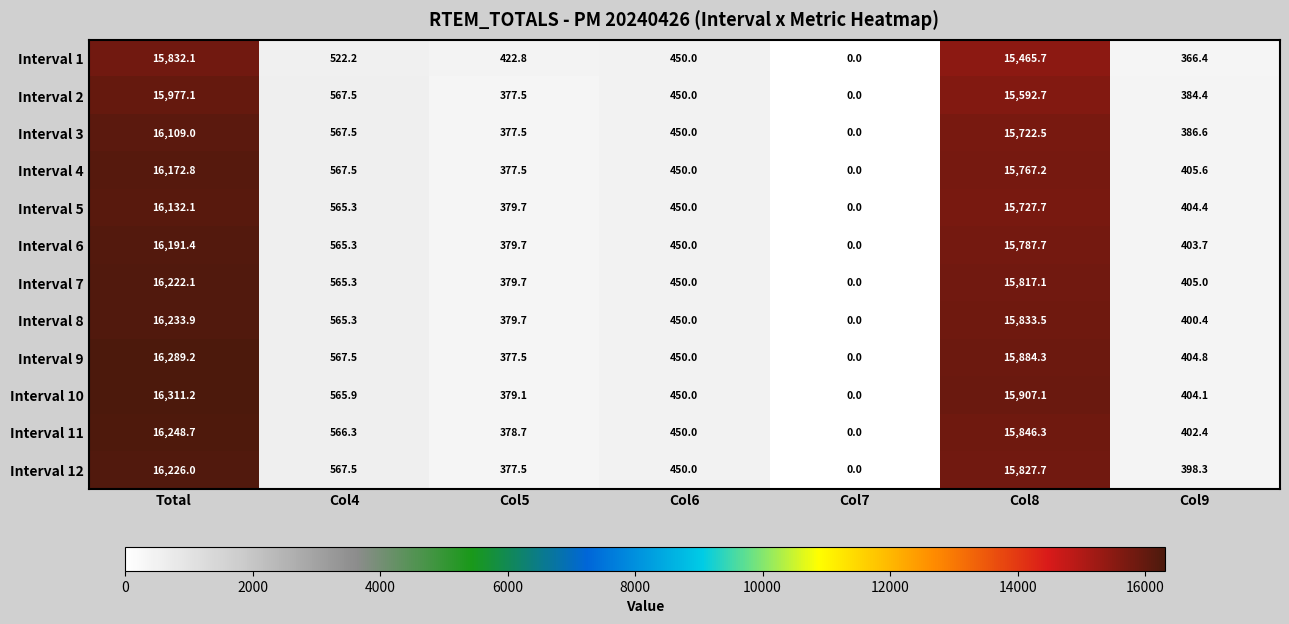

Between Total and Col9, which series saw the biggest shift?

Interval 10